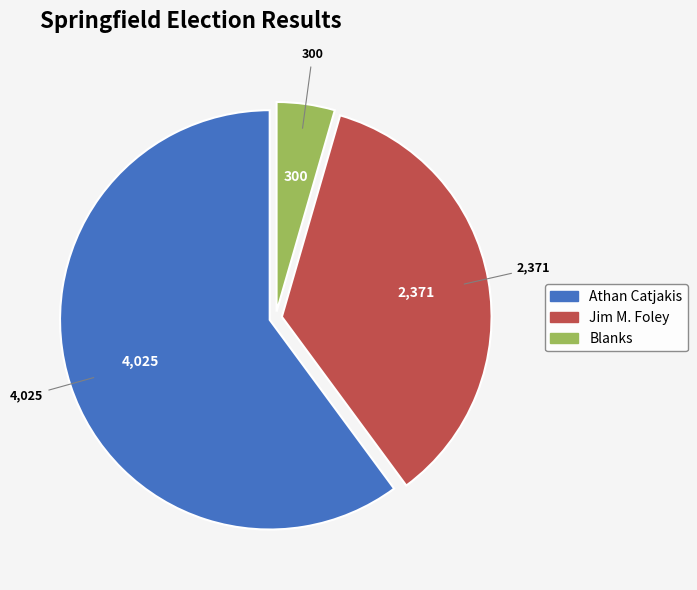

The Jim M. Foley slice represents 35% of the pie. True or false?

True